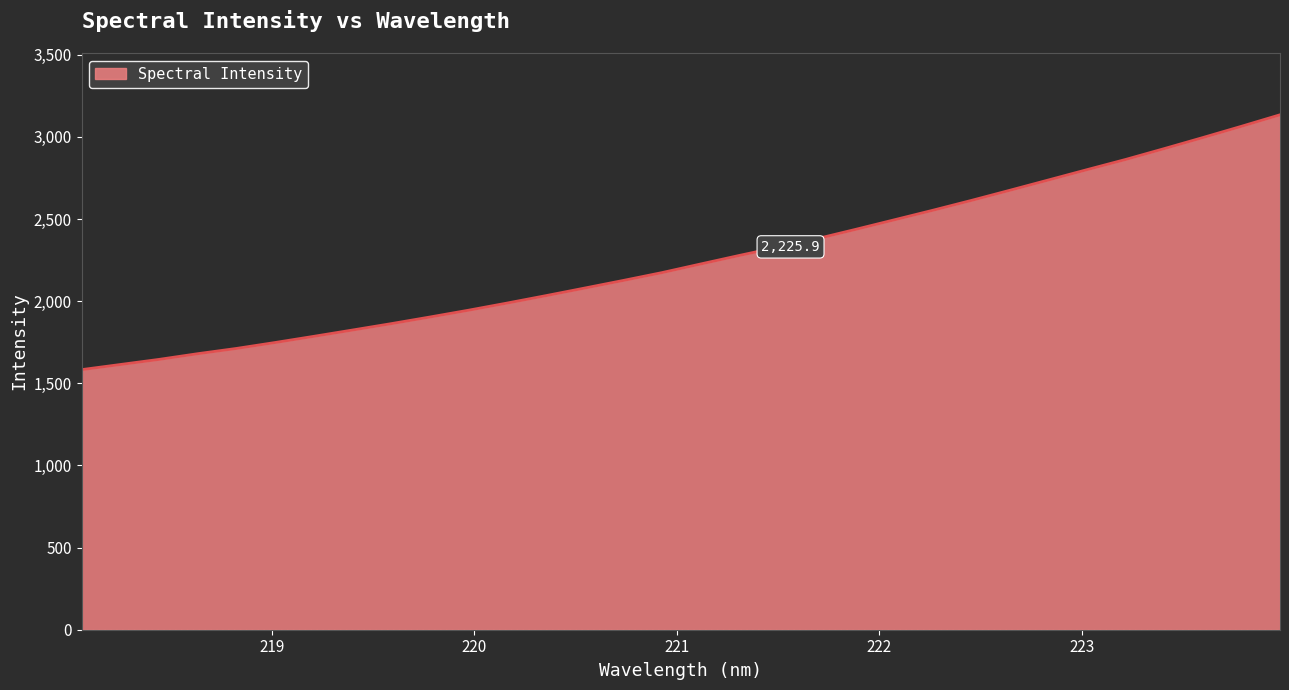

What is the average value?

2256.4